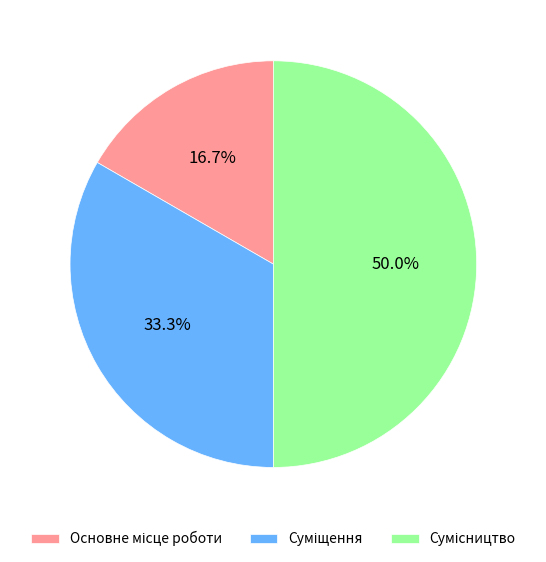

Is Суміщення the majority of the pie?

No